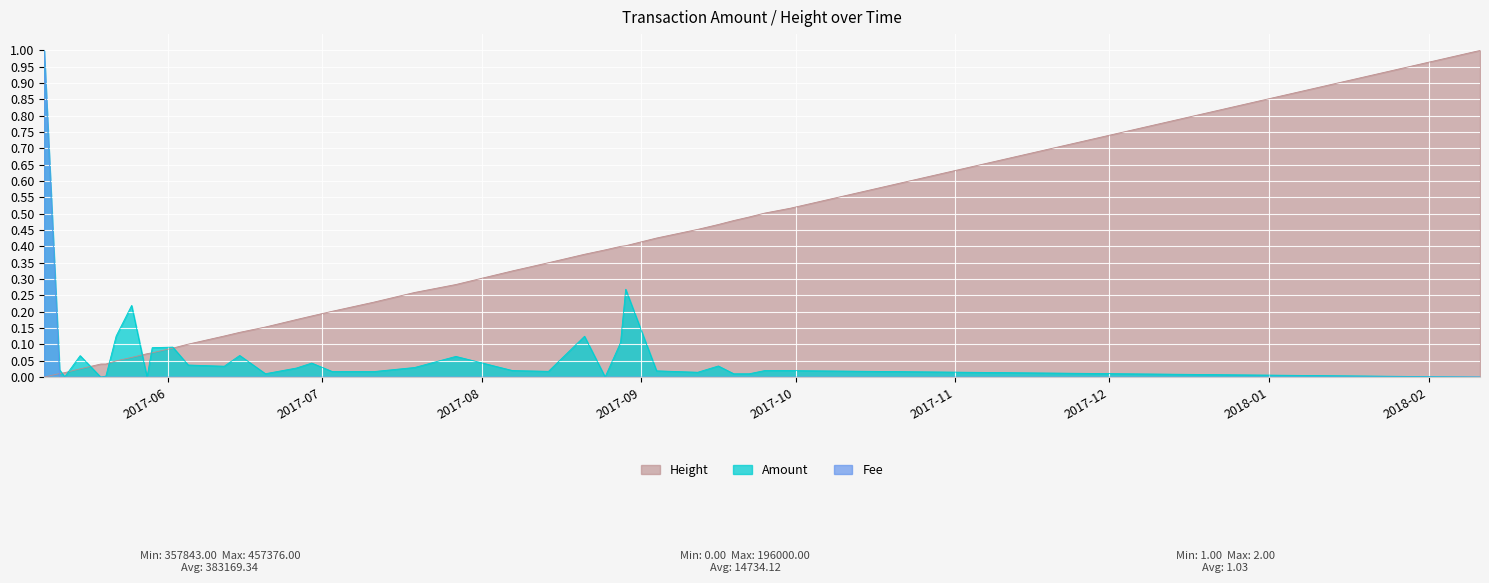

How many intersections are there between Amount and Height?

7